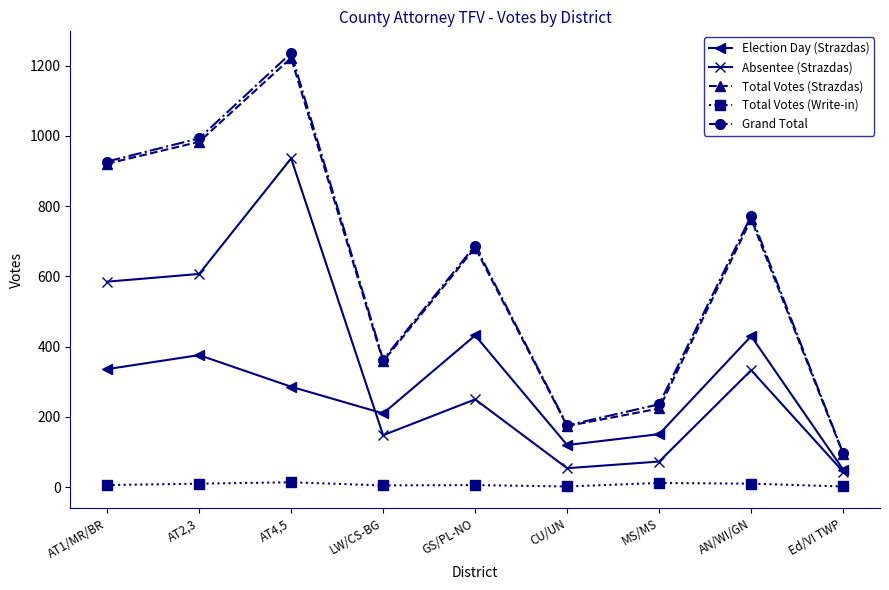

What is the average value of the Grand Total series?

610